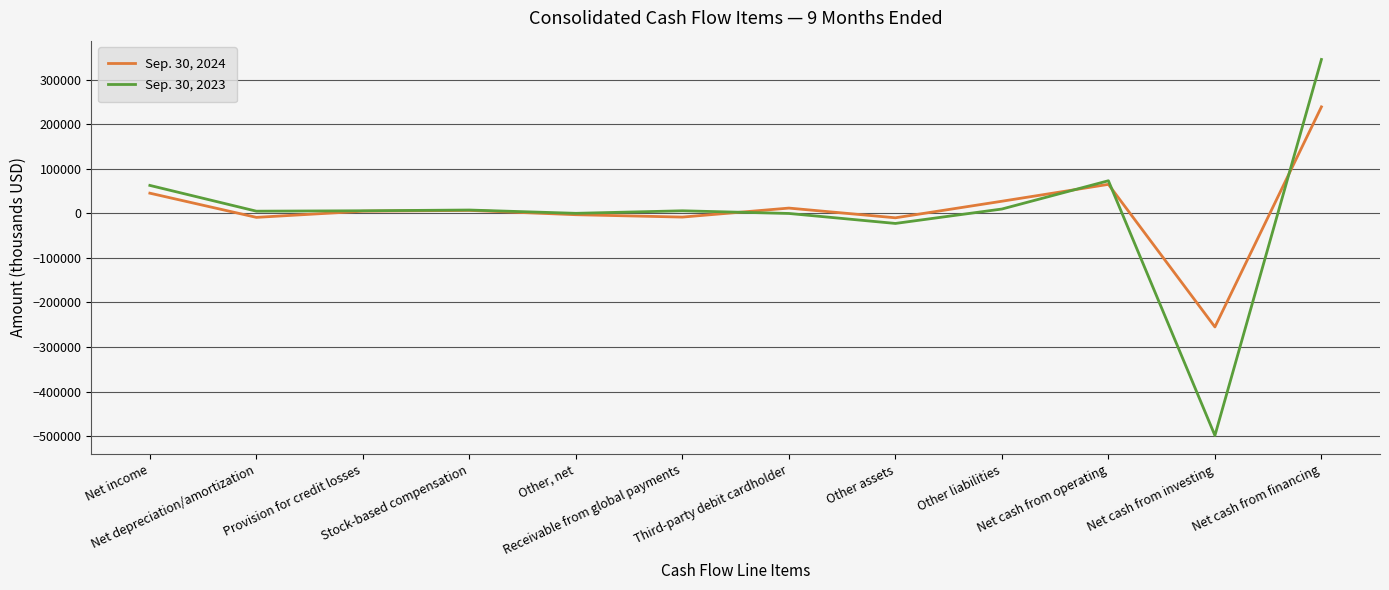

Rank the series by their average value, from lowest to highest.

Sep. 30, 2023, Sep. 30, 2024